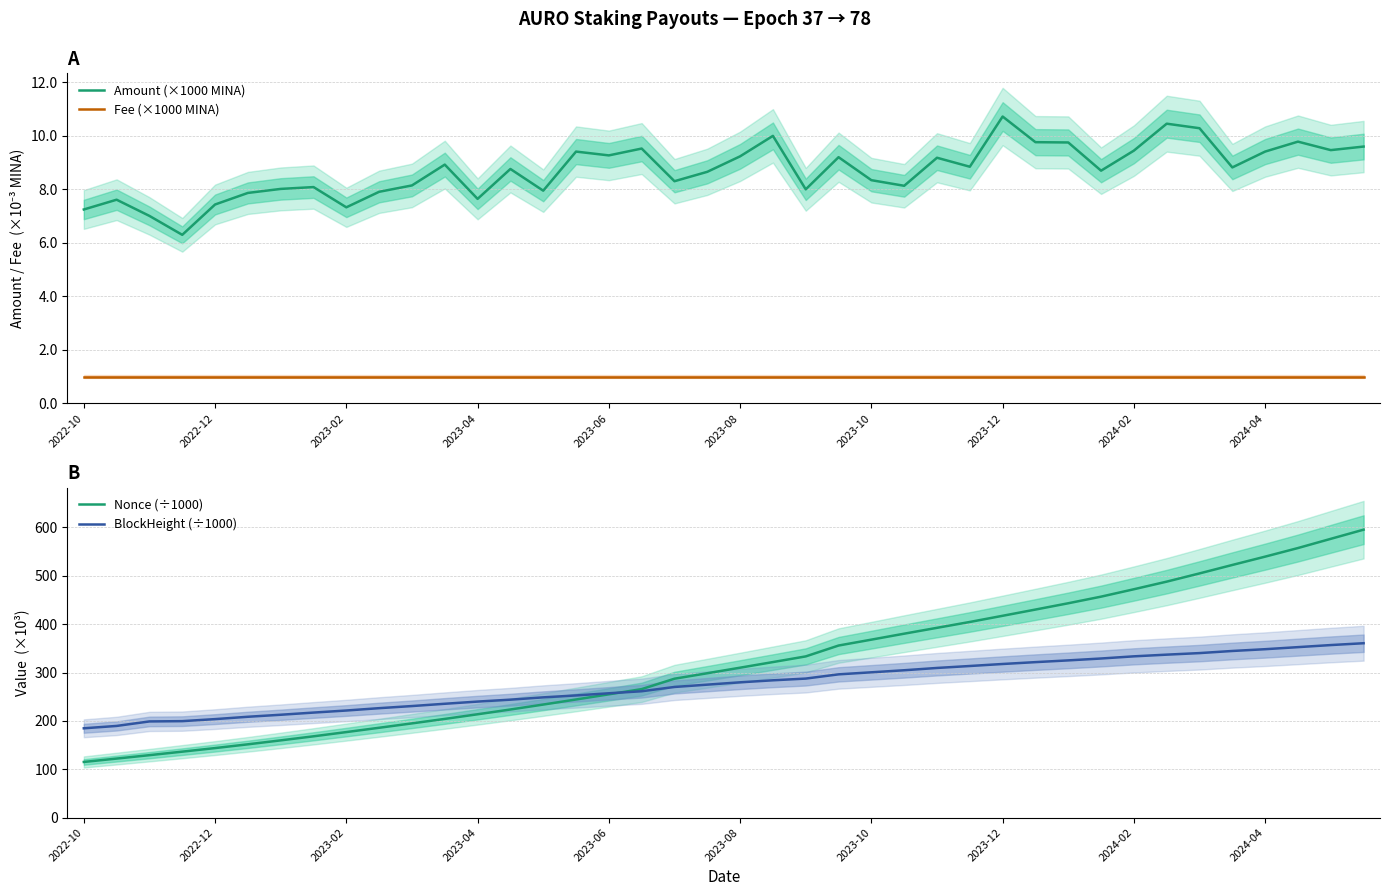

Which category has the highest value in the Amount (×1000 MINA) series?

2023-12